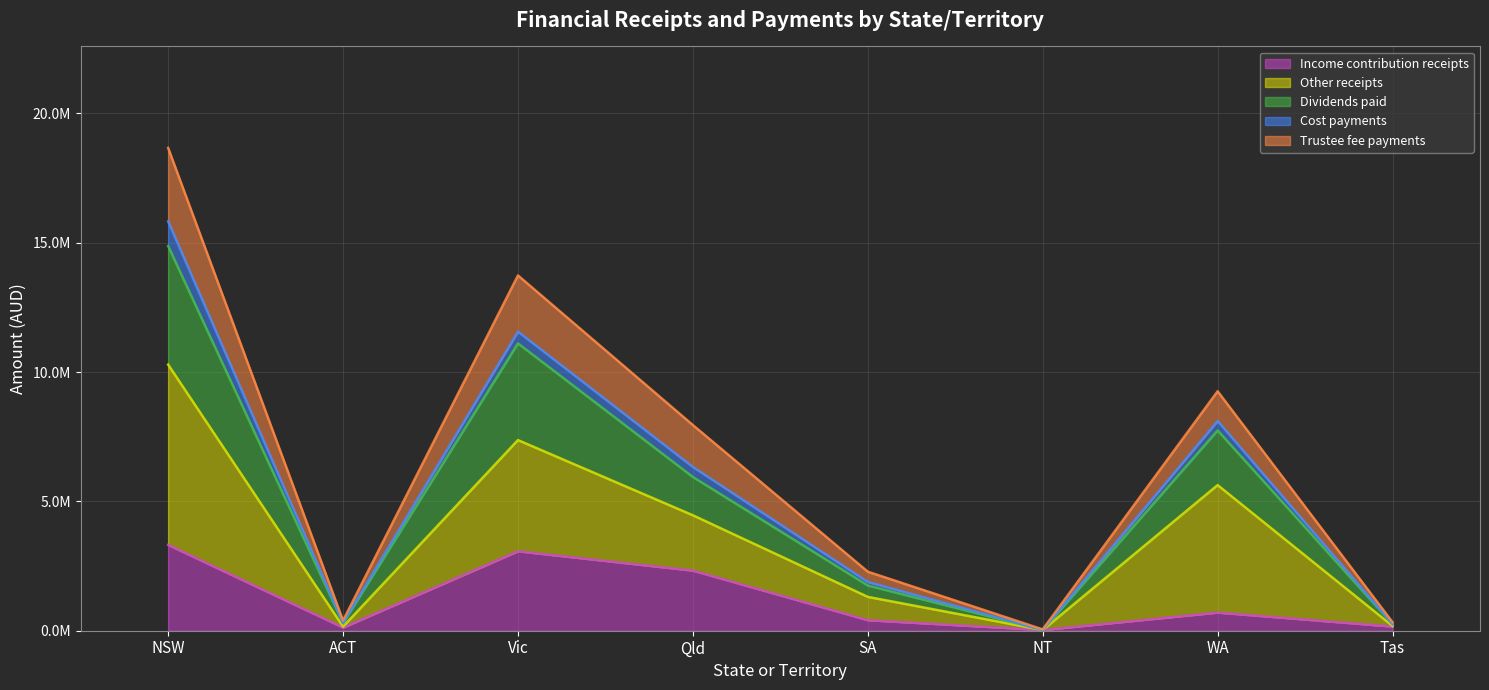

Is it true that Dividends paid equals 254531.8 at Tas?

True